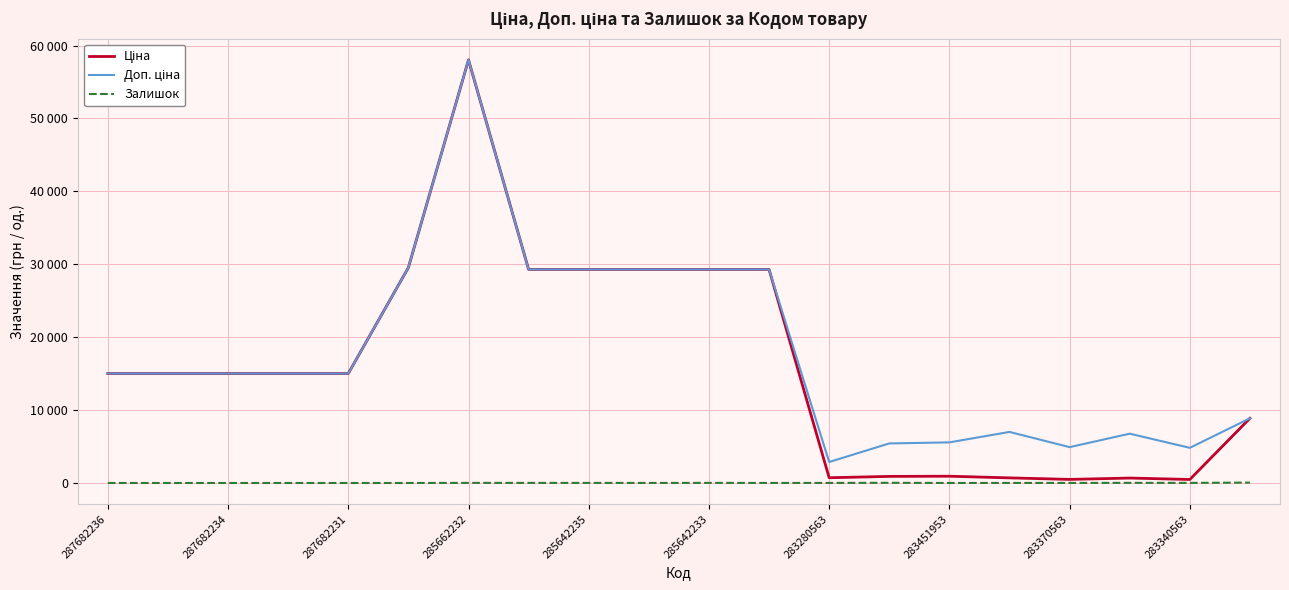

At which label does Ціна first exceed 15019?

287682236